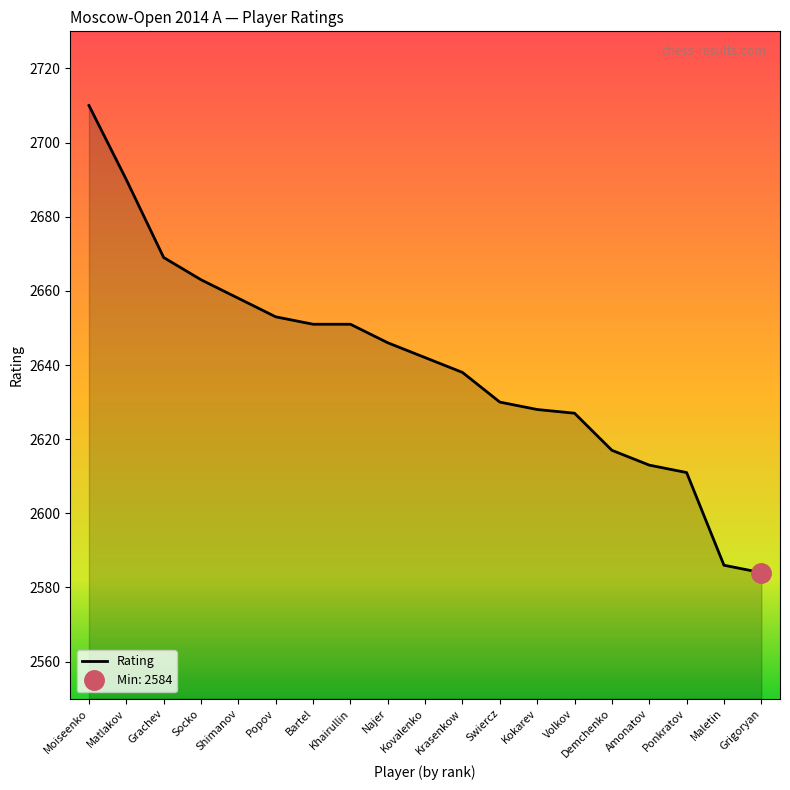

What is the average value?

2640